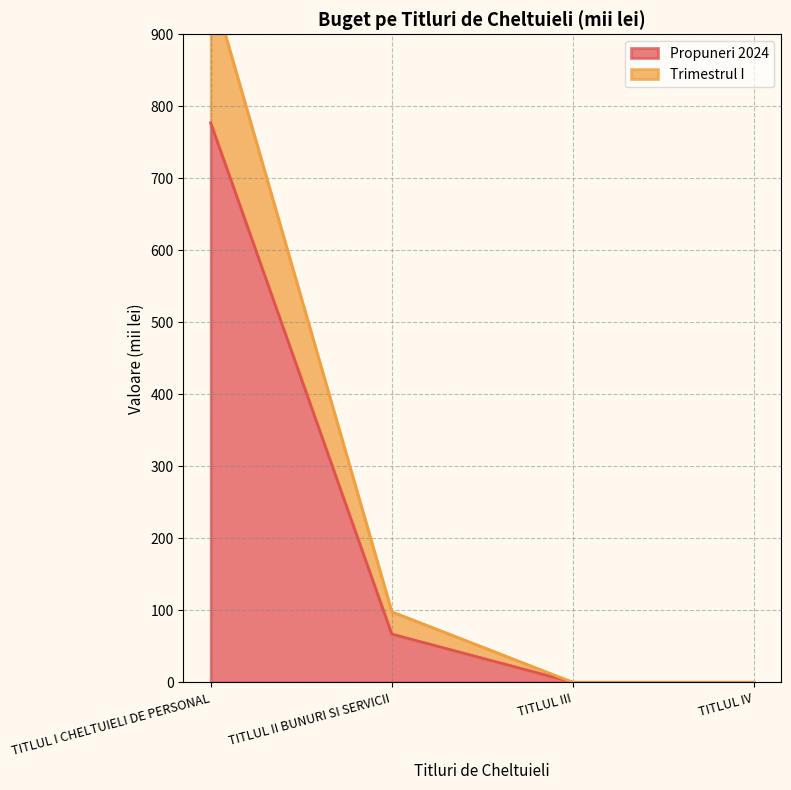

What is the label of the 1st point from the left?

TITLUL I CHELTUIELI DE PERSONAL